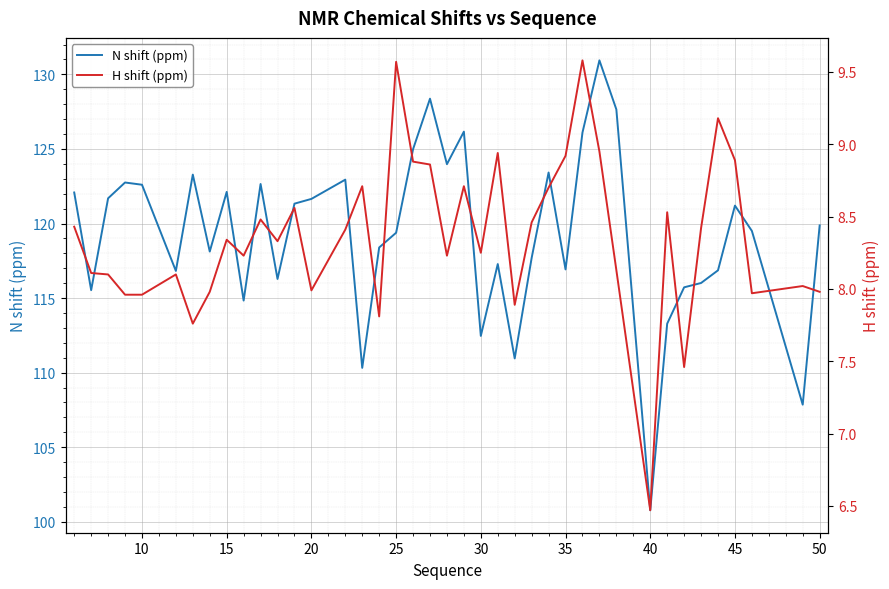

At which label does N shift (ppm) reach its minimum?

40